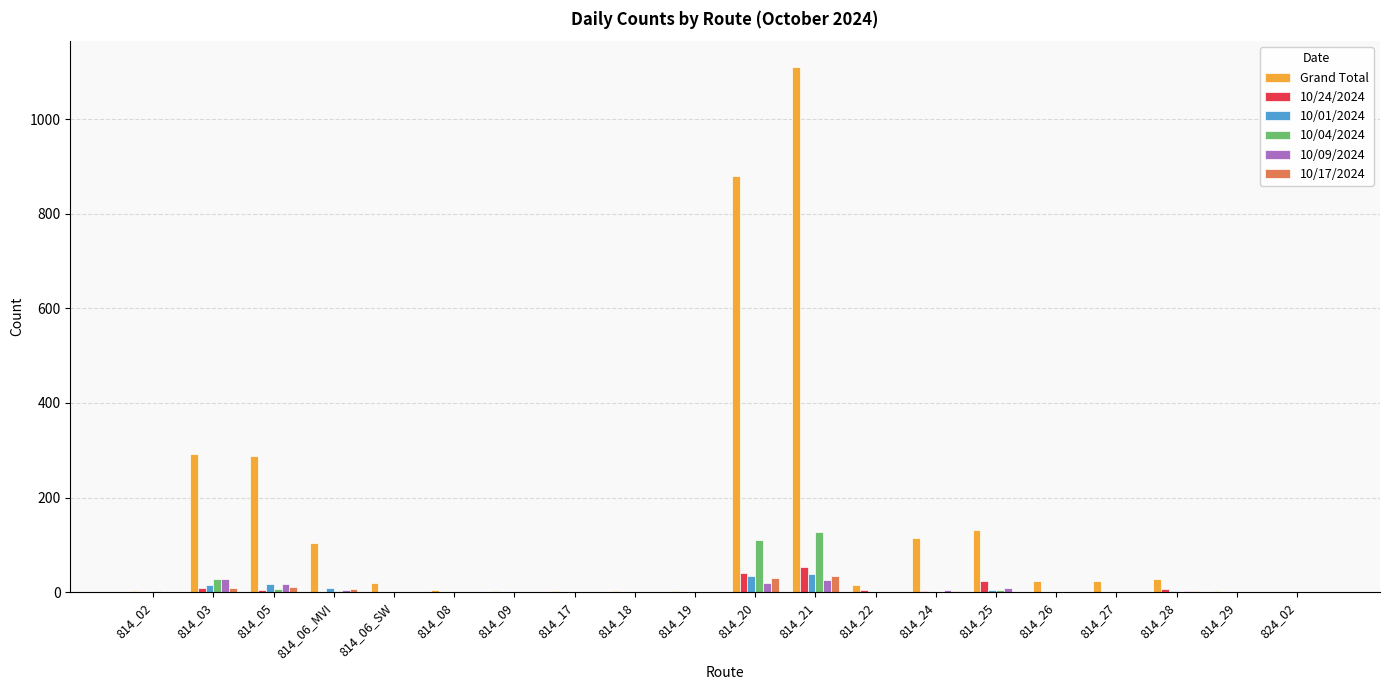

What are all the series names shown in the legend?

Grand Total, 10/24/2024, 10/01/2024, 10/04/2024, 10/09/2024, 10/17/2024